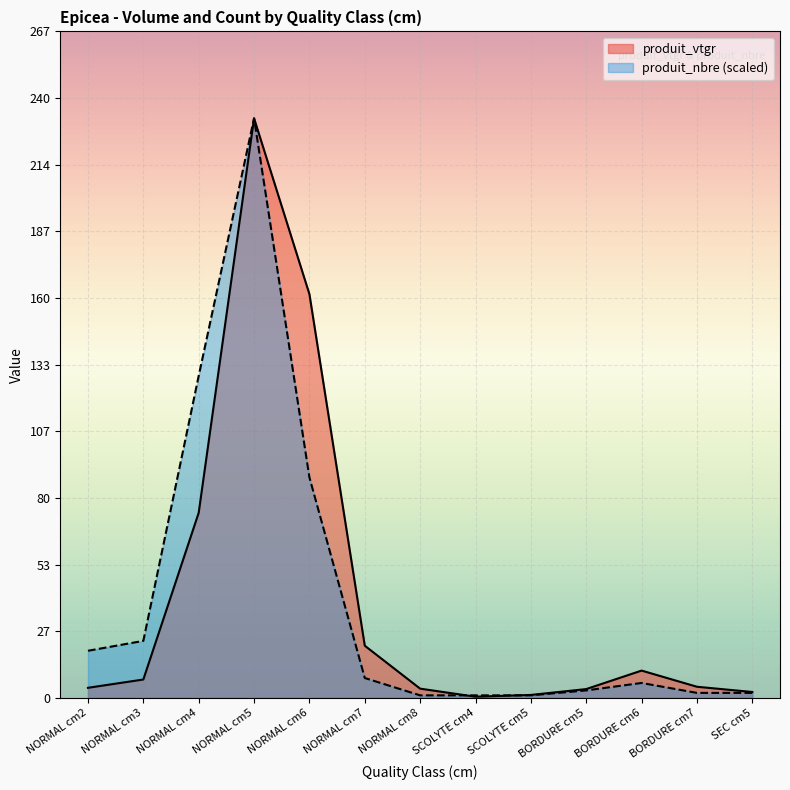

What is the total value across all series at 5?

464.2